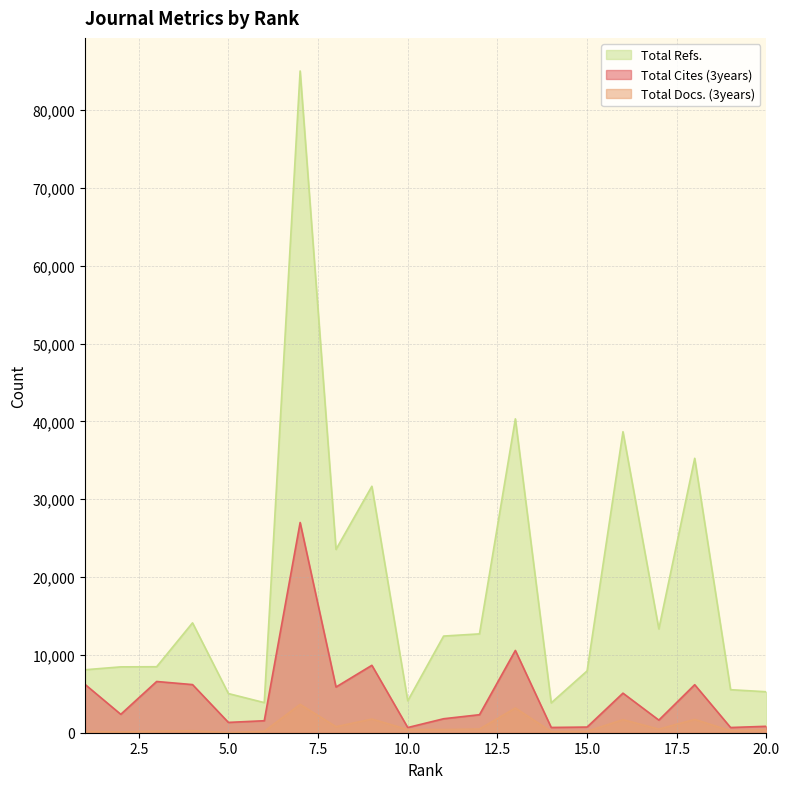

Read the Total Refs. value at 2, to the nearest 10.

8460